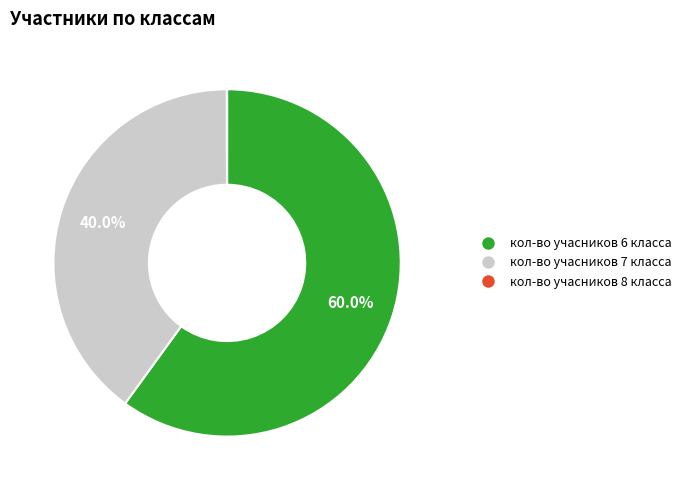

Which slice is the largest?

кол-во учасников 6 класса